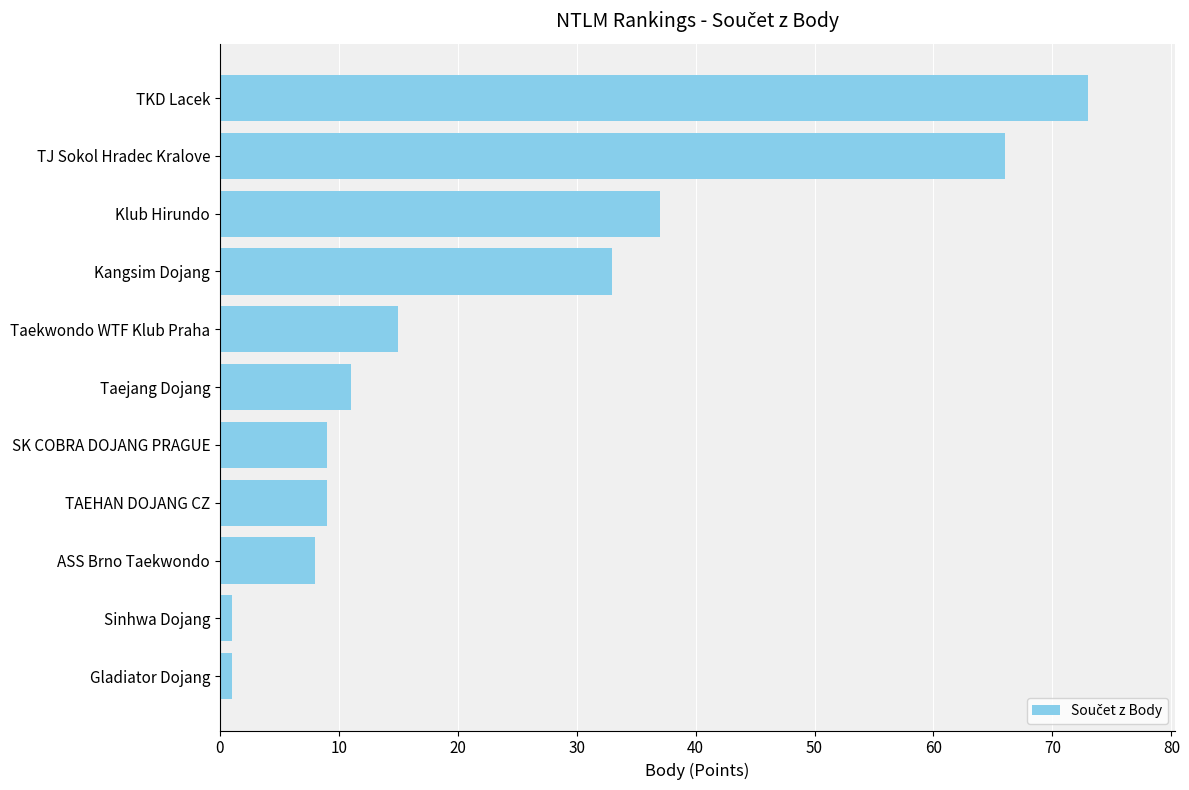

Are the bars horizontal?

Yes